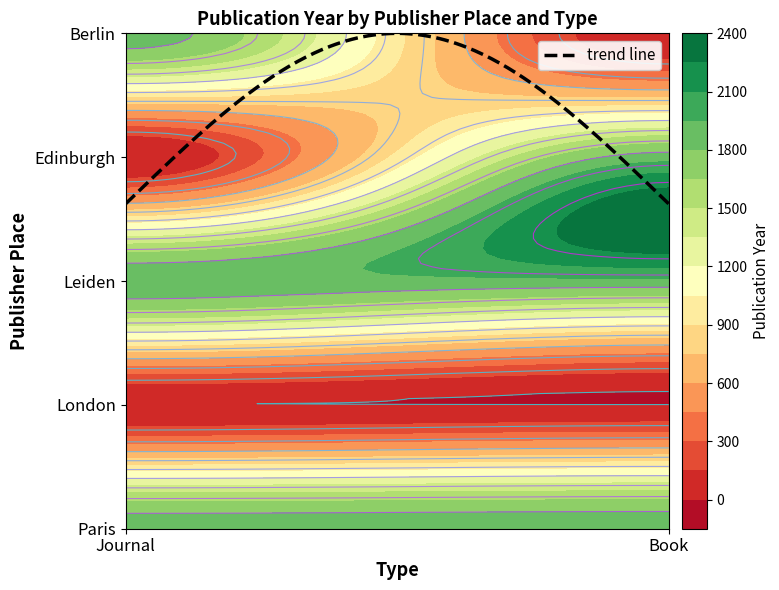

The value of Journal at Paris is 1881. True or false?

True